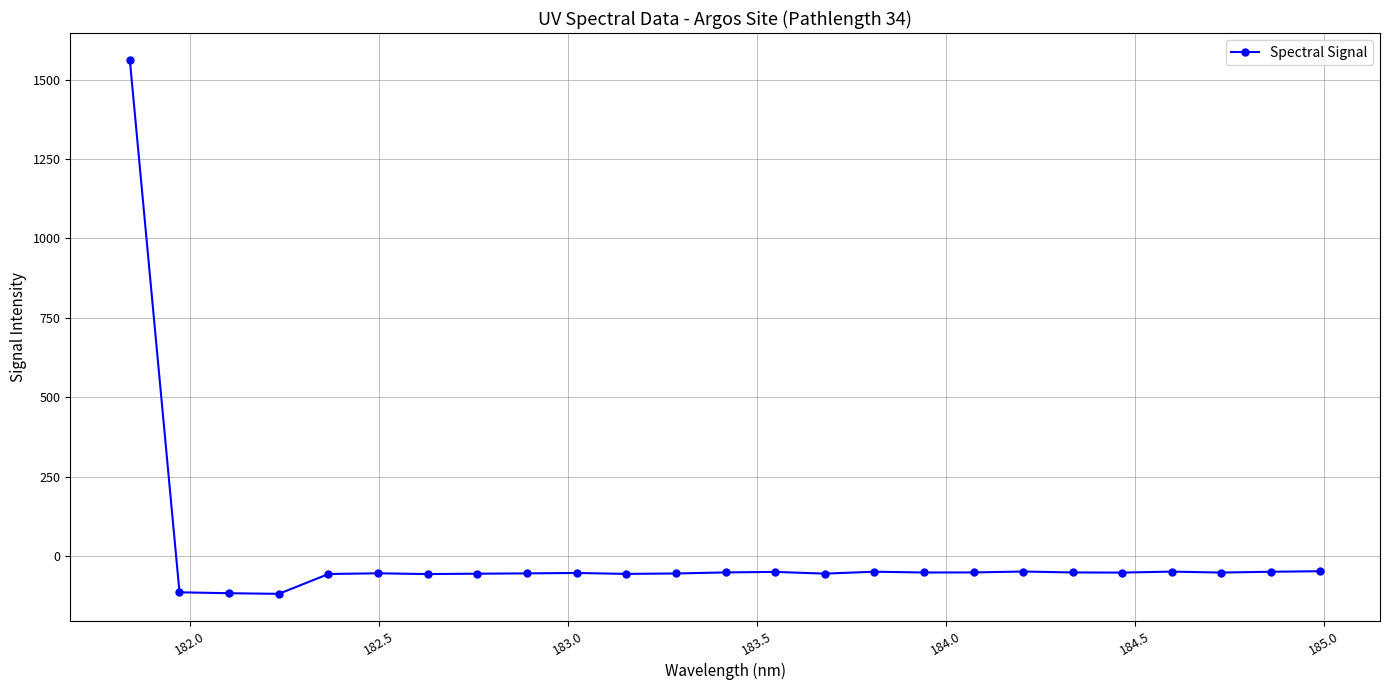

What is the difference between the maximum and minimum values?

1681.6